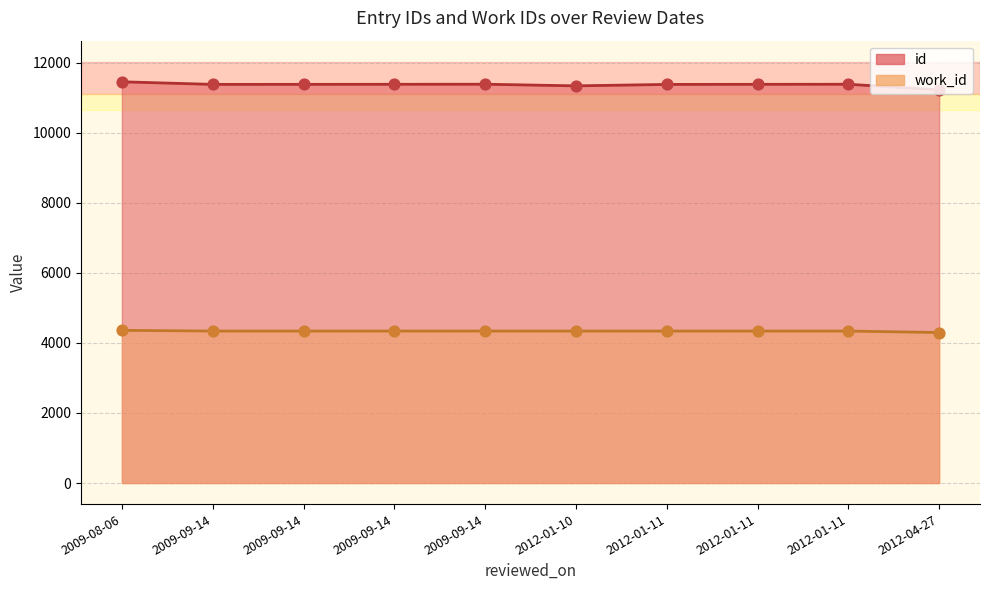

Which series has the largest total across all categories?

id